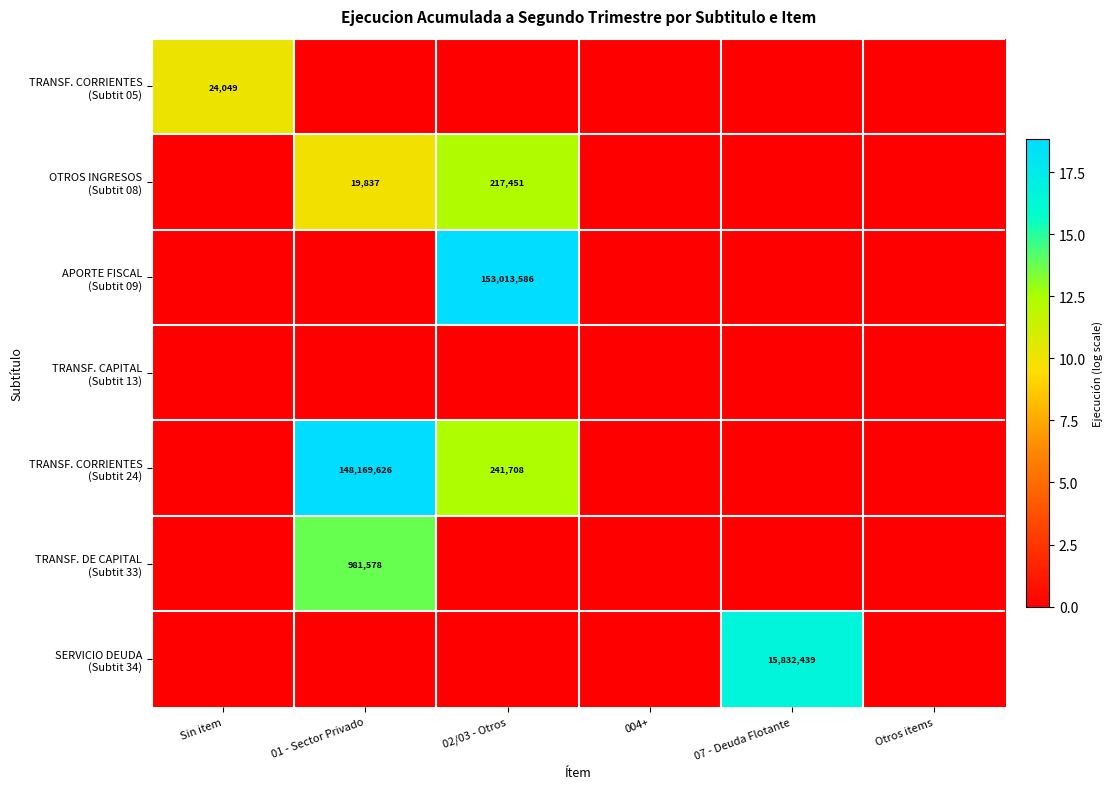

What is the average value of the TRANSF. DE CAPITAL (Subtit 33) series?

2.3